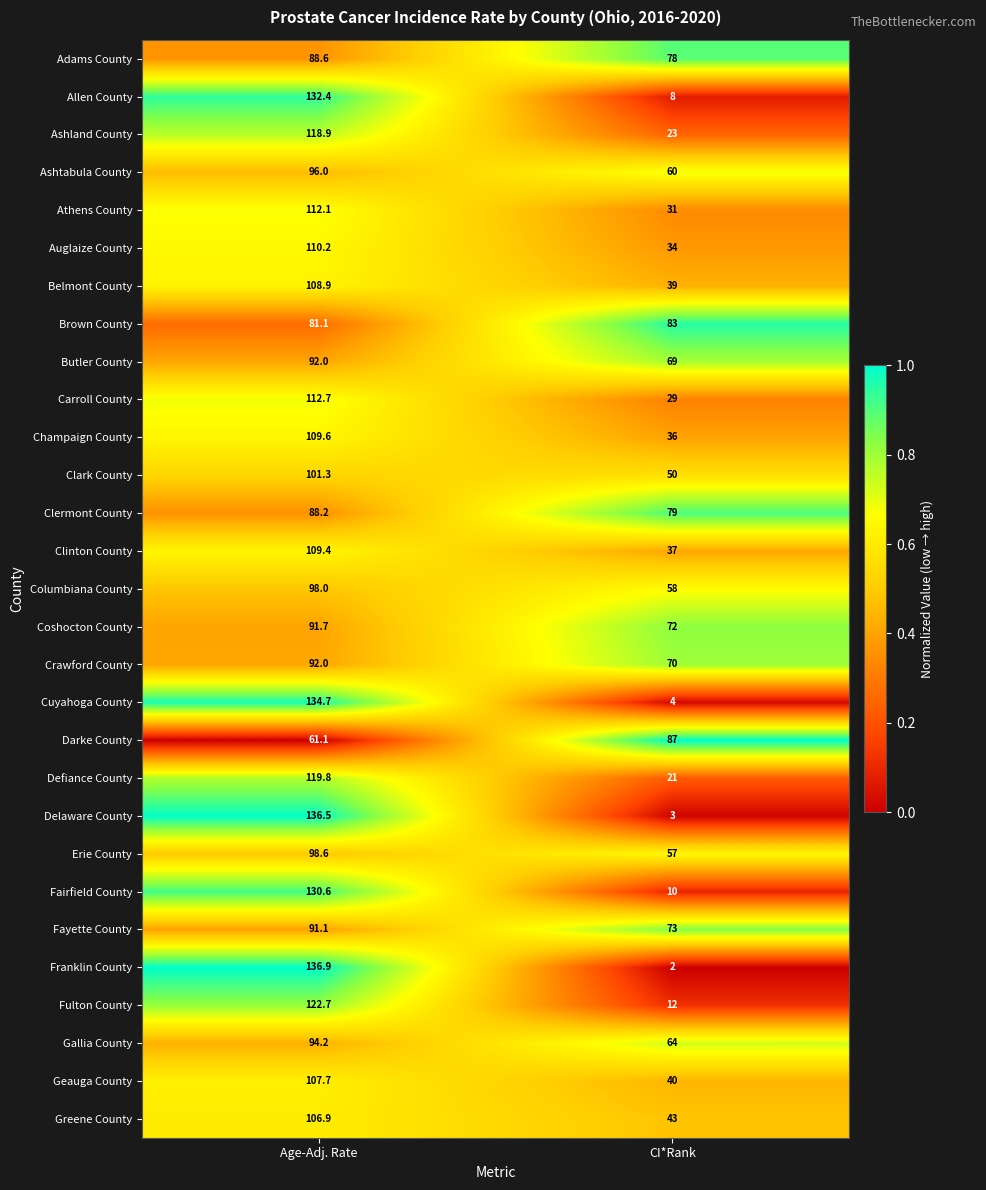

Is it true that Champaign County equals 109.6 at Age-Adj. Rate?

True